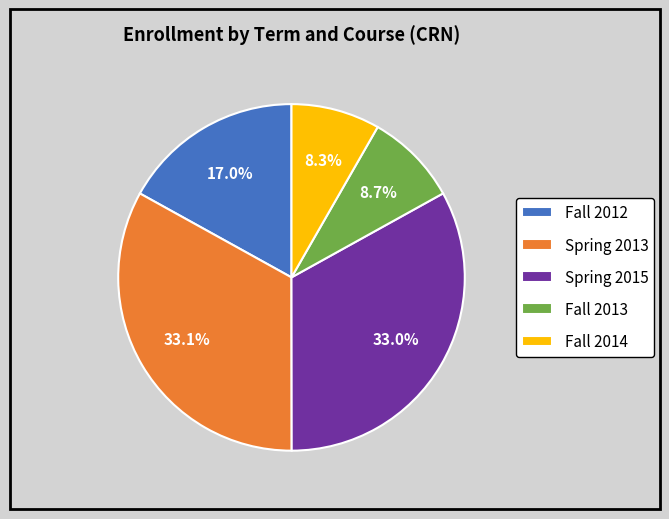

What portion of the pie excludes Fall 2013?

91.3%